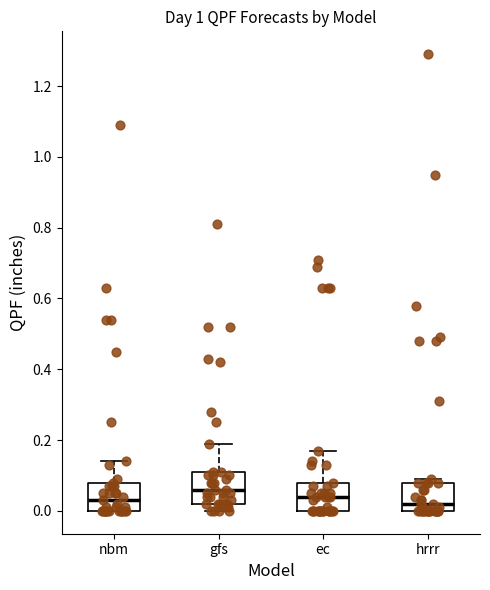

Reading left to right, read every box against the y-axis: the position of its median line, the range the box covers, and the ends of its whiskers. The values are not printed on the chart, so give them approximately, as read against the axis.

nbm: median 0.04, box 0.00 to 0.08, whiskers 0.00 to 0.14
gfs: median 0.06, box 0.02 to 0.12, whiskers 0.00 to 0.20
ec: median 0.04, box 0.00 to 0.08, whiskers 0.00 to 0.18
hrrr: median 0.02, box 0.00 to 0.08, whiskers 0.00 to 0.10